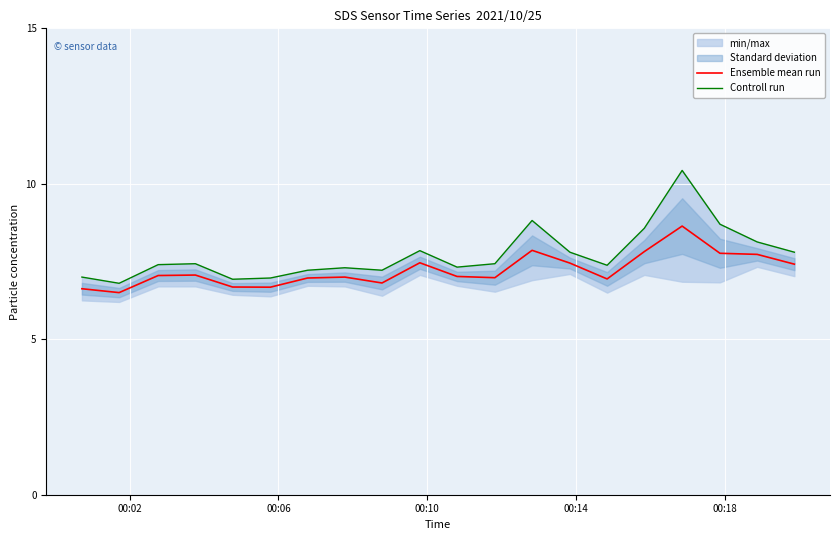

Is this an area chart (filled region under the line)?

No